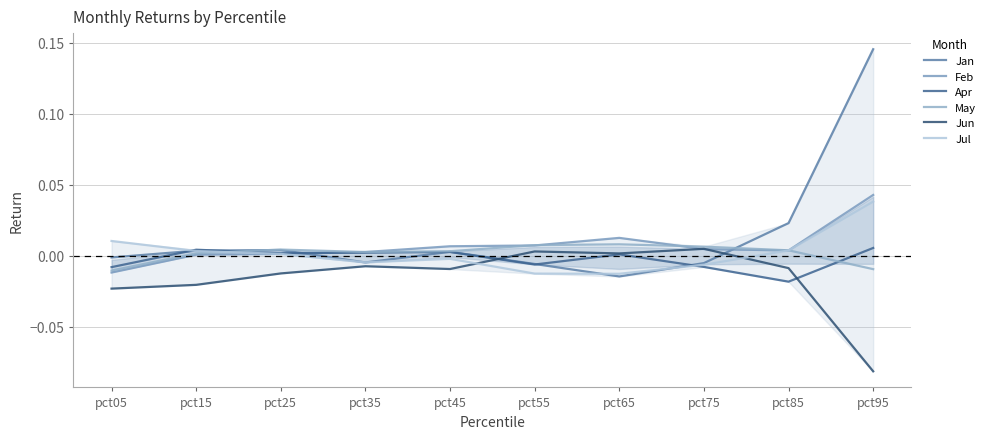

How many intersections are there between Jan and Feb?

2